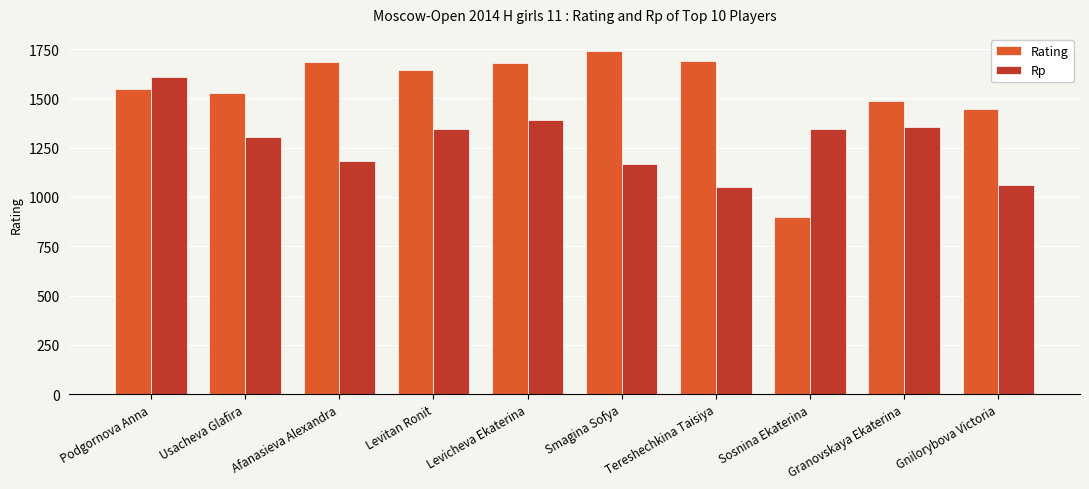

Are the bars horizontal?

No